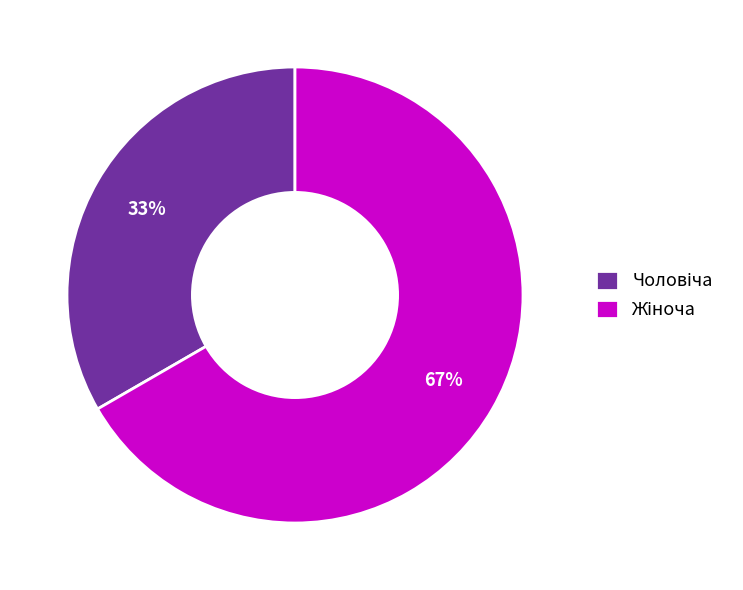

Is there any slice that represents more than half of the pie?

Yes